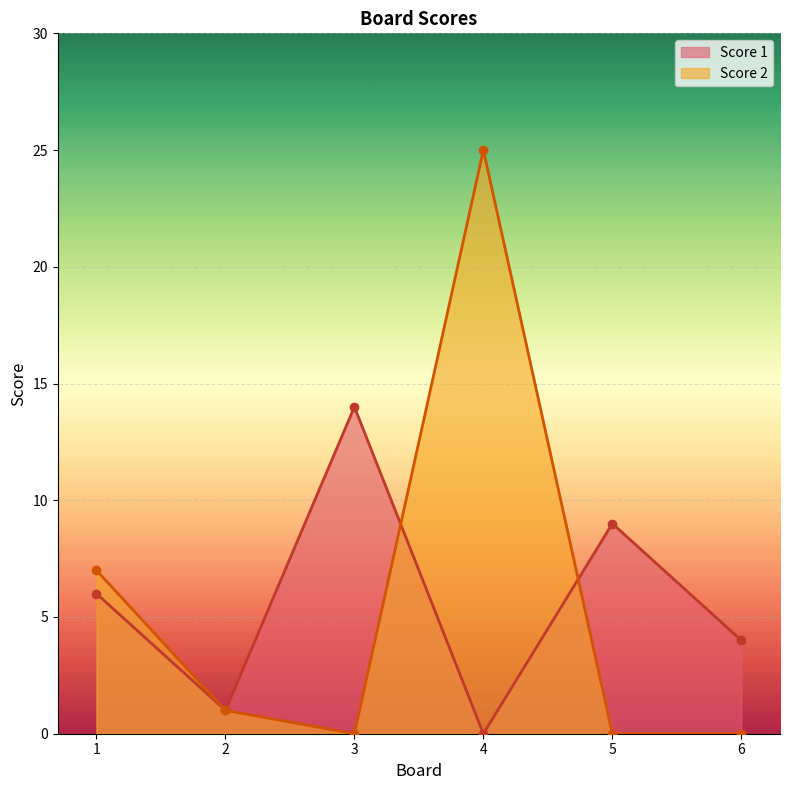

Reading left to right, list all the values displayed in this chart.

Score 1: 1=6	2=1	3=14	4=0	5=9	6=4
Score 2: 1=7	2=1	3=0	4=25	5=0	6=0